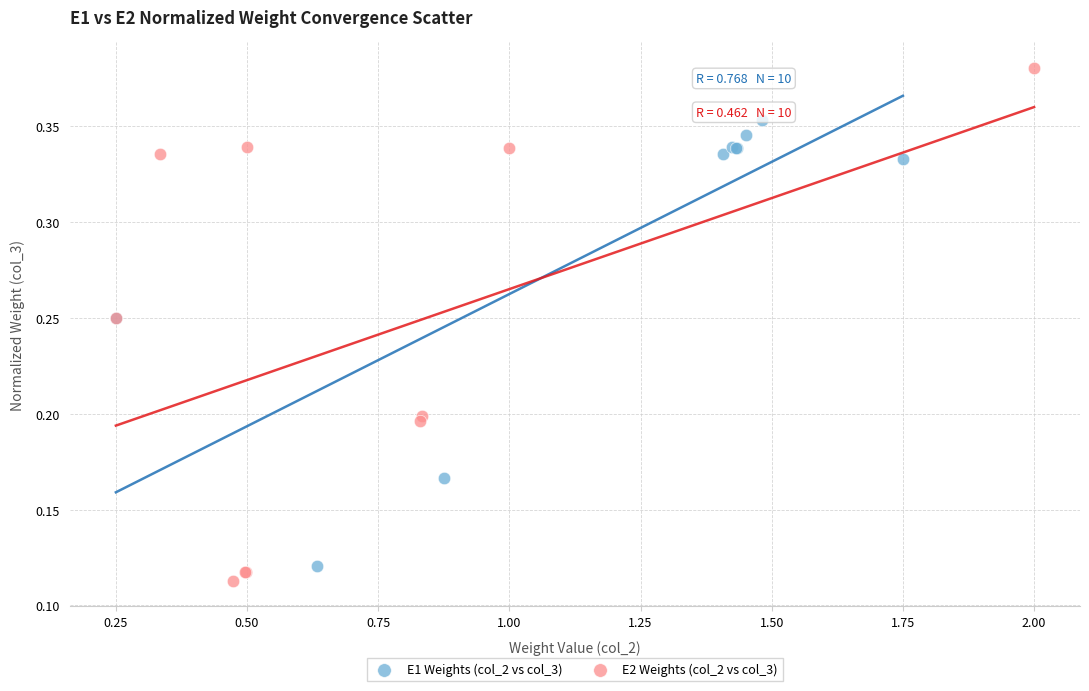

What are all the series names shown in the legend?

E1 Weights (col_2 vs col_3), E2 Weights (col_2 vs col_3)